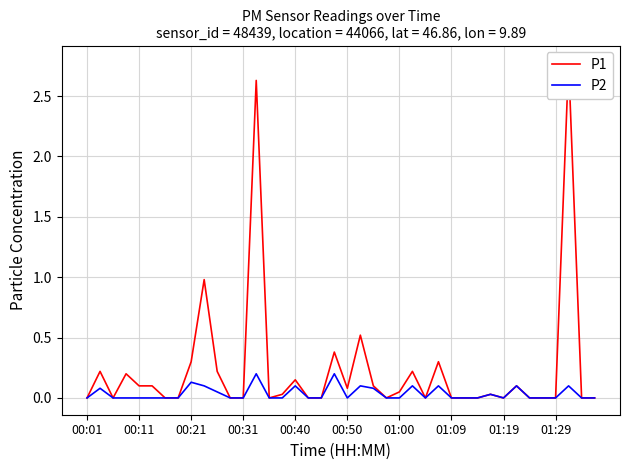

True or false: P2 and P1 cross at least once.

False